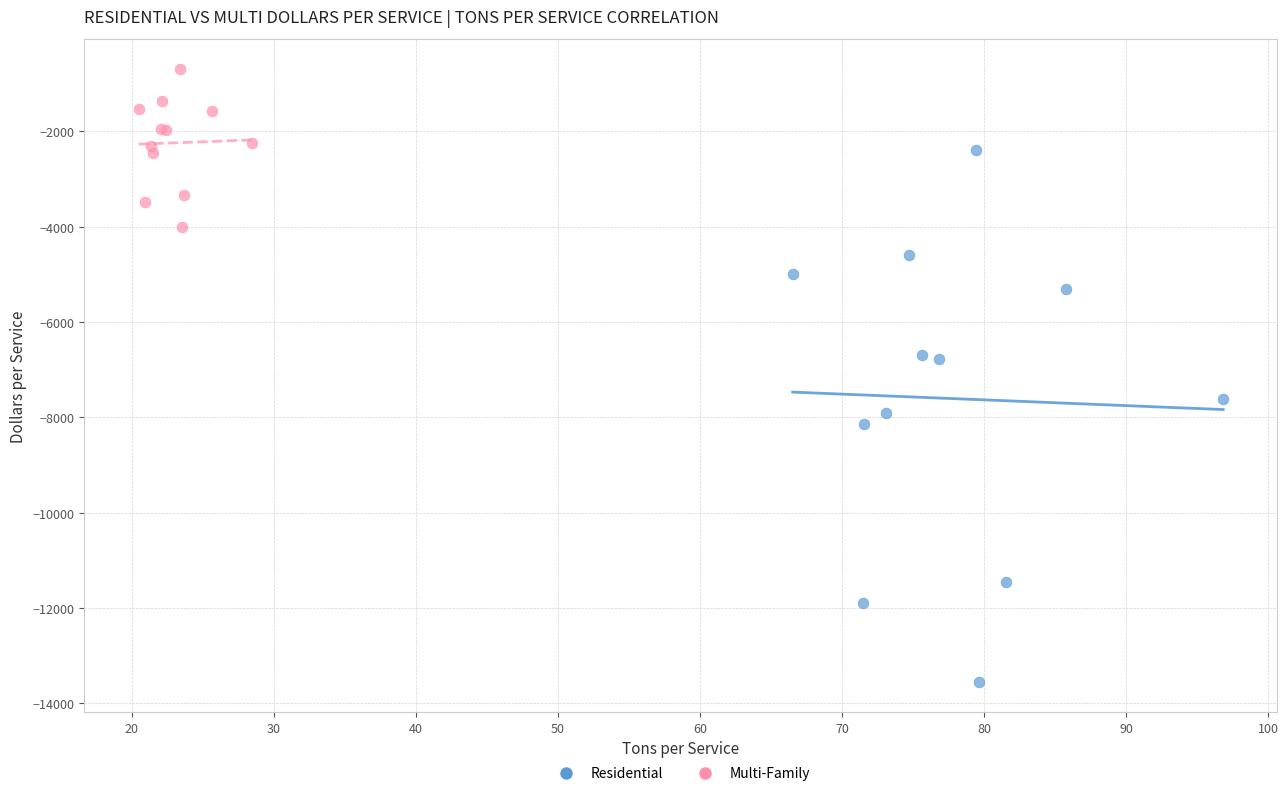

What are all the series names shown in the legend?

Residential, Multi-Family